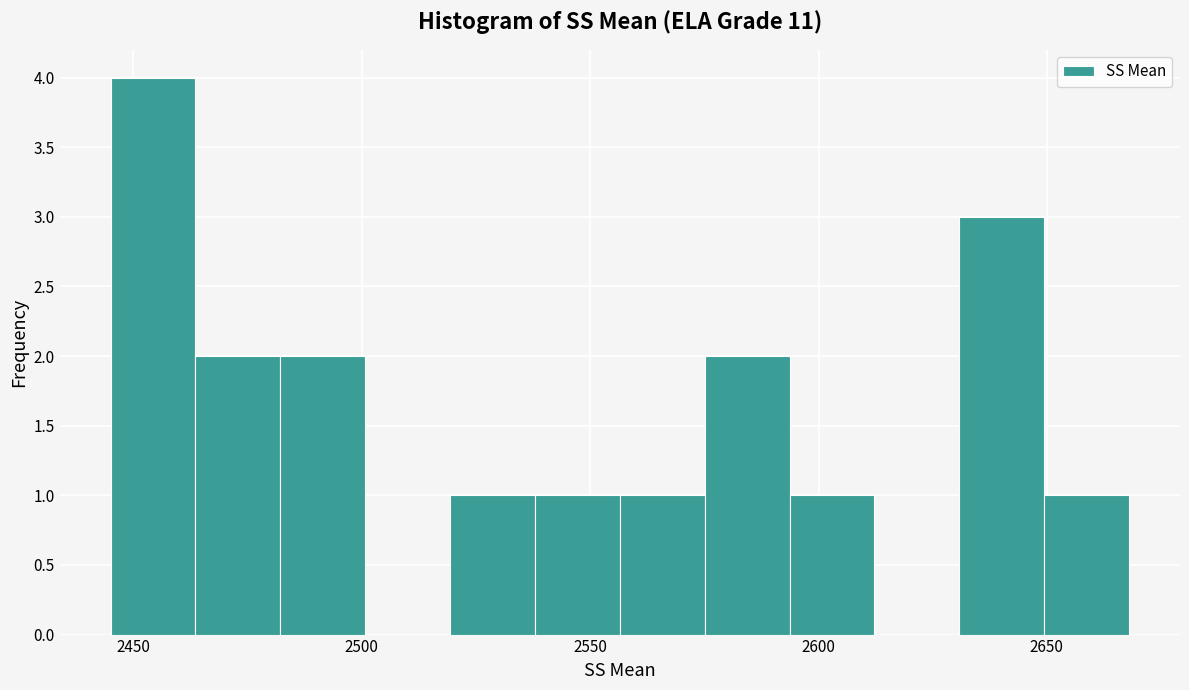

Read against the x-axis, roughly where is the centre of the tallest bar?

2455